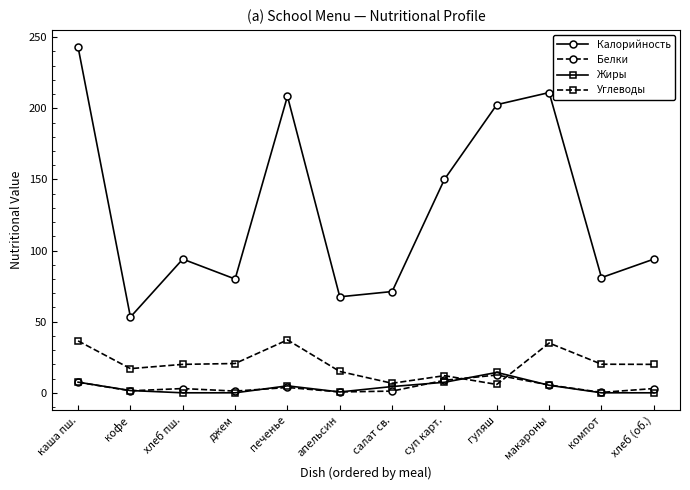

At how many categories does at least one series exceed 227?

1